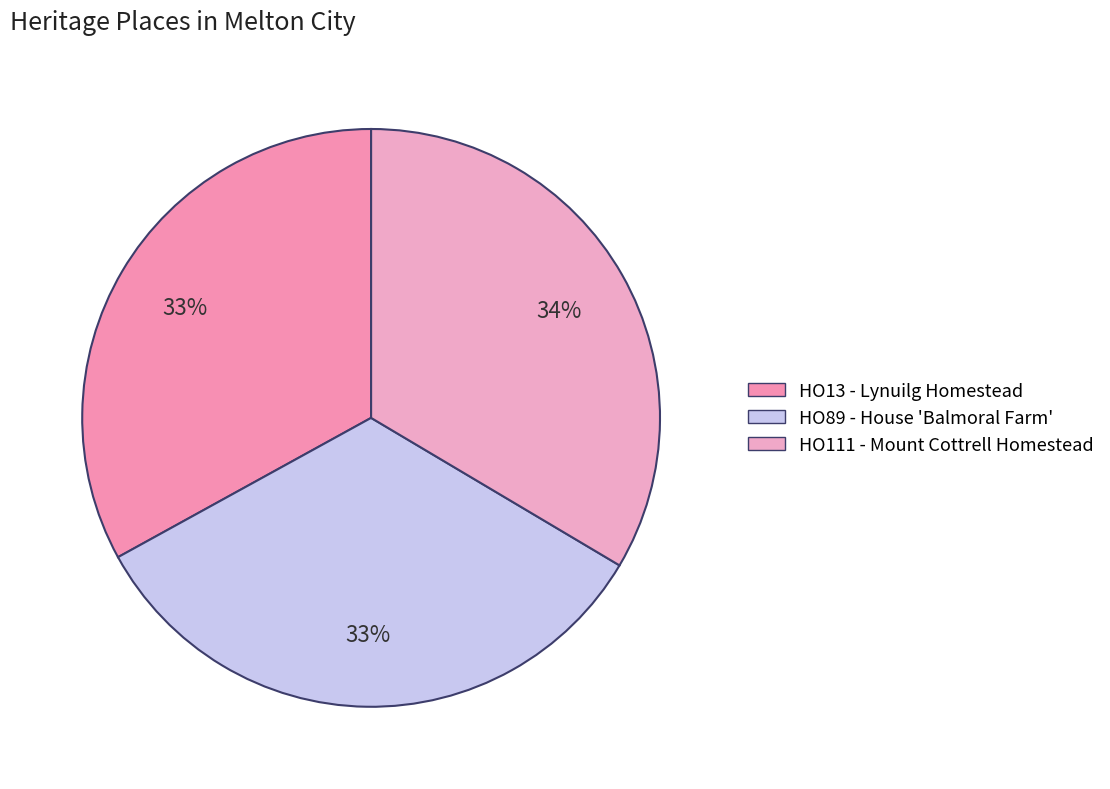

Does HO111 - Mount Cottrell Homestead represent more than half of the total?

No